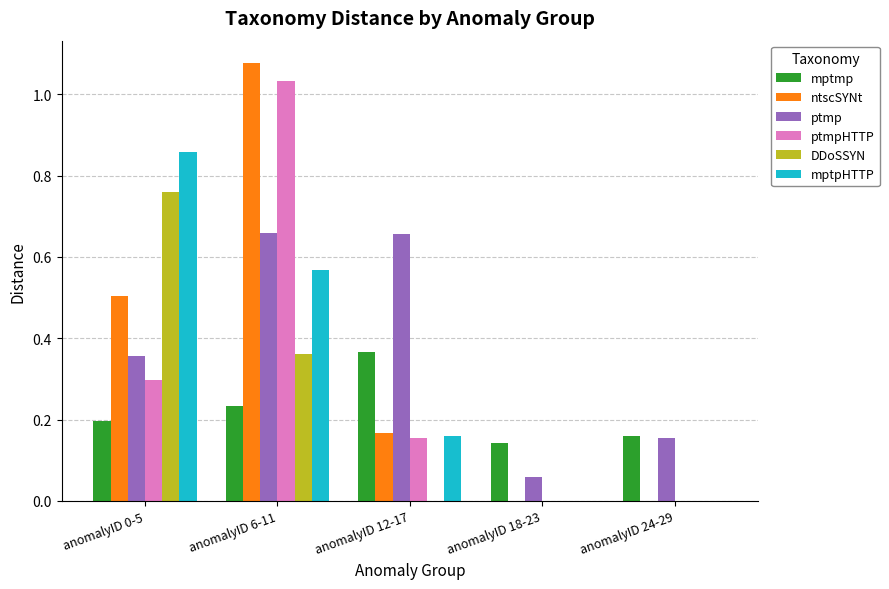

How many groups of bars are there?

5